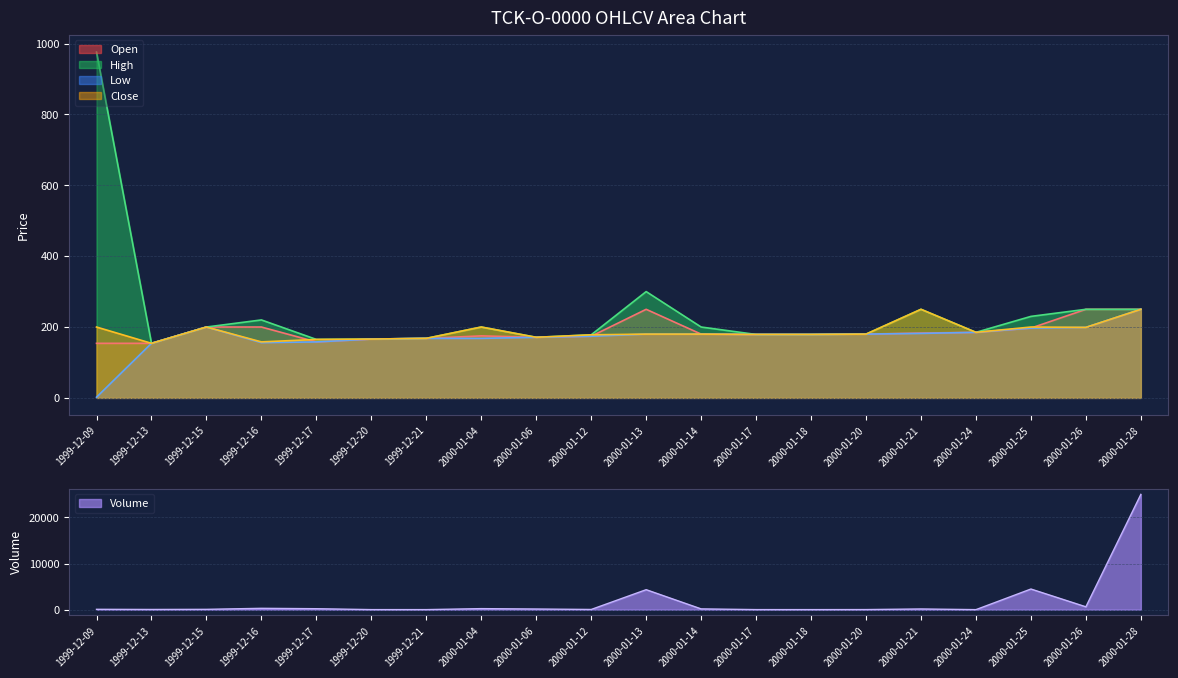

Reading right to left, what are all the values shown in this chart?

Open: 2000-01-28=250	2000-01-26=250	2000-01-25=197	2000-01-24=185	2000-01-21=183	2000-01-20=180	2000-01-18=179	2000-01-17=179	2000-01-14=180	2000-01-13=250	2000-01-12=174	2000-01-06=171	2000-01-04=175	1999-12-21=168	1999-12-20=166	1999-12-17=158	1999-12-16=200	1999-12-15=200	1999-12-13=154	1999-12-09=154
High: 2000-01-28=250	2000-01-26=250	2000-01-25=230	2000-01-24=185	2000-01-21=250	2000-01-20=180	2000-01-18=179	2000-01-17=179	2000-01-14=200	2000-01-13=300	2000-01-12=178	2000-01-06=171	2000-01-04=200	1999-12-21=168	1999-12-20=166	1999-12-17=165	1999-12-16=220	1999-12-15=200	1999-12-13=154	1999-12-09=976
Low: 2000-01-28=250	2000-01-26=199	2000-01-25=197	2000-01-24=185	2000-01-21=182	2000-01-20=180	2000-01-18=179	2000-01-17=179	2000-01-14=180	2000-01-13=180	2000-01-12=174	2000-01-06=171	2000-01-04=168	1999-12-21=168	1999-12-20=166	1999-12-17=158	1999-12-16=156	1999-12-15=200	1999-12-13=154	1999-12-09=2
Close: 2000-01-28=250	2000-01-26=199	2000-01-25=200	2000-01-24=185	2000-01-21=250	2000-01-20=180	2000-01-18=179	2000-01-17=179	2000-01-14=180	2000-01-13=180	2000-01-12=178	2000-01-06=171	2000-01-04=200	1999-12-21=168	1999-12-20=166	1999-12-17=165	1999-12-16=158	1999-12-15=200	1999-12-13=154	1999-12-09=200
Volume: 2000-01-28=25000	2000-01-26=615	2000-01-25=4474	2000-01-24=3	2000-01-21=148	2000-01-20=17	2000-01-18=8	2000-01-17=11	2000-01-14=164	2000-01-13=4331	2000-01-12=39	2000-01-06=138	2000-01-04=222	1999-12-21=8	1999-12-20=10	1999-12-17=205	1999-12-16=289	1999-12-15=67	1999-12-13=41	1999-12-09=74